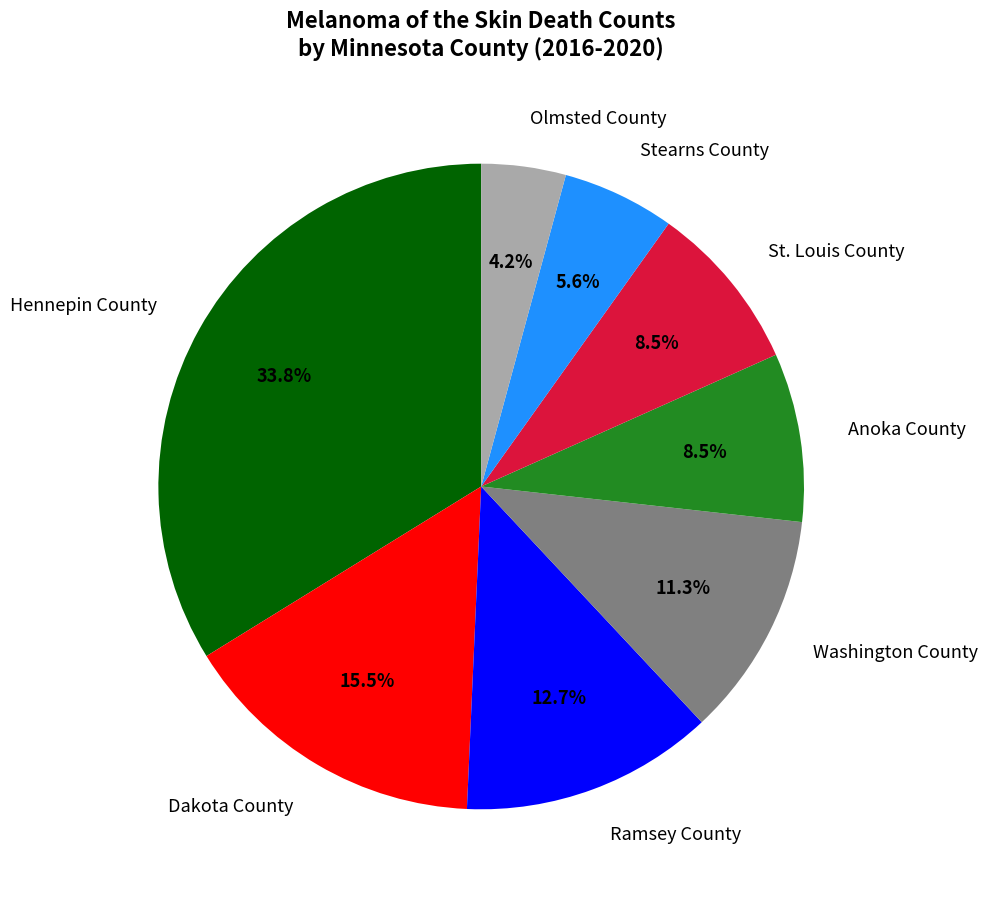

Count the number of slices in the pie.

8